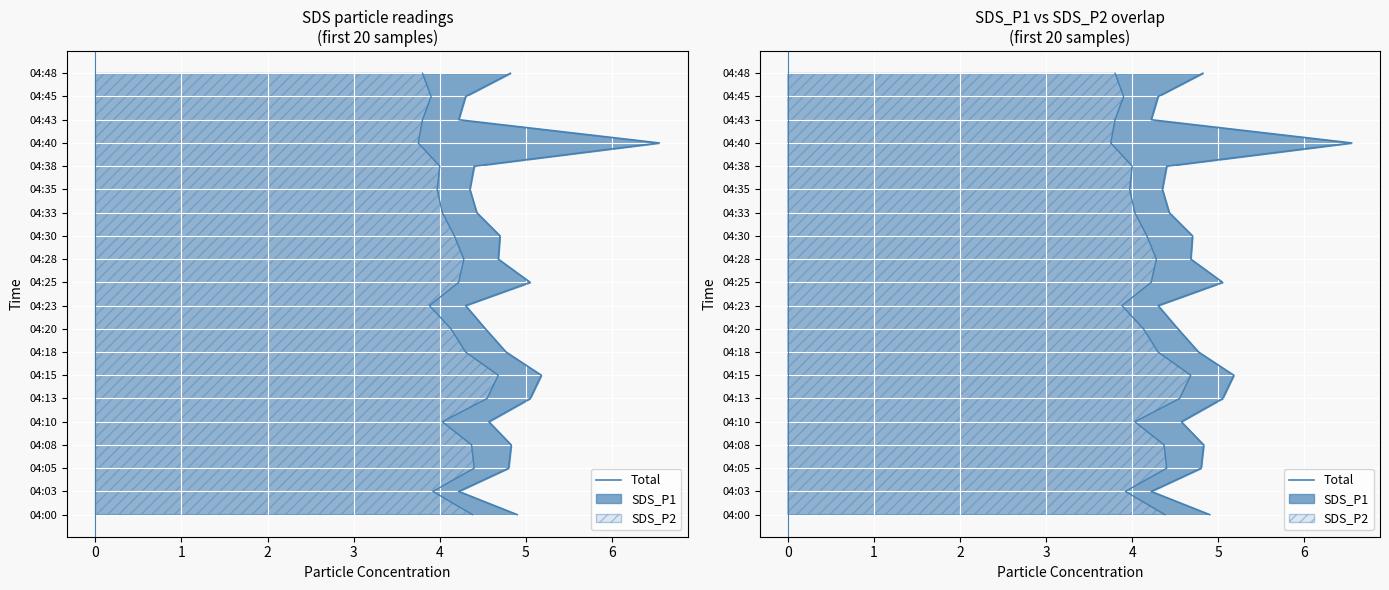

How many data points does each series have?

20